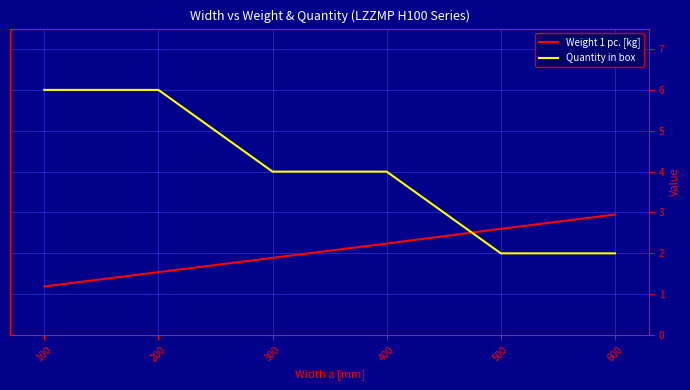

How many times do Quantity in box and Weight 1 pc. [kg] cross each other?

1